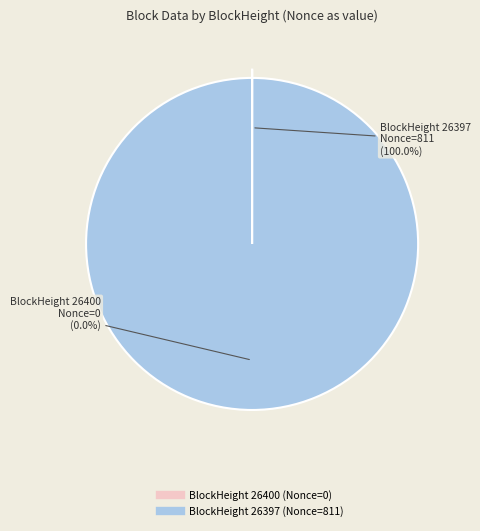

How many segments does this pie chart have?

2